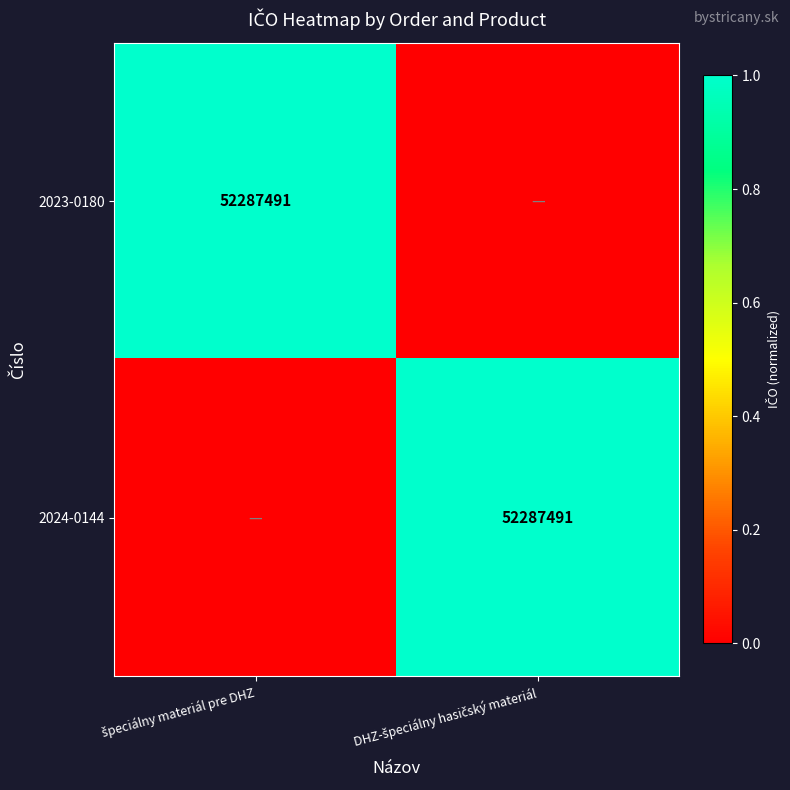

Rank the categories by 2023-0180 value from highest to lowest.

špeciálny materiál pre DHZ, DHZ-špeciálny hasičský materiál